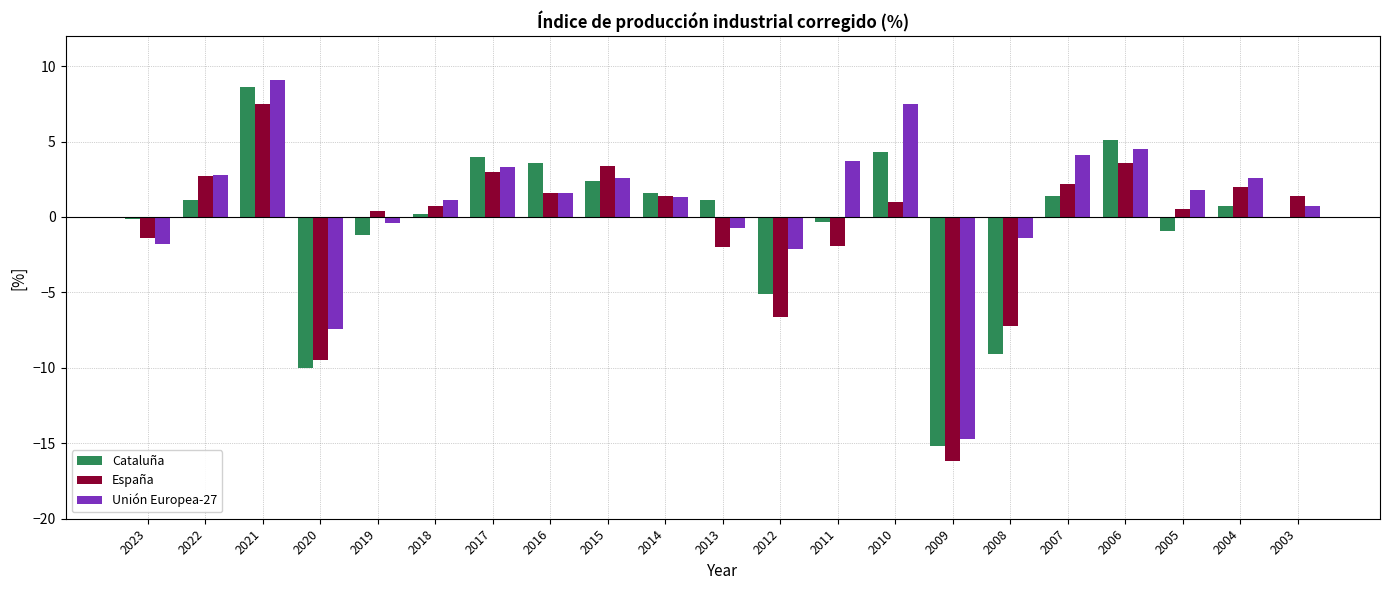

Is the value of Cataluña at 2016 greater than the value of Unión Europea-27 at 2006?

No